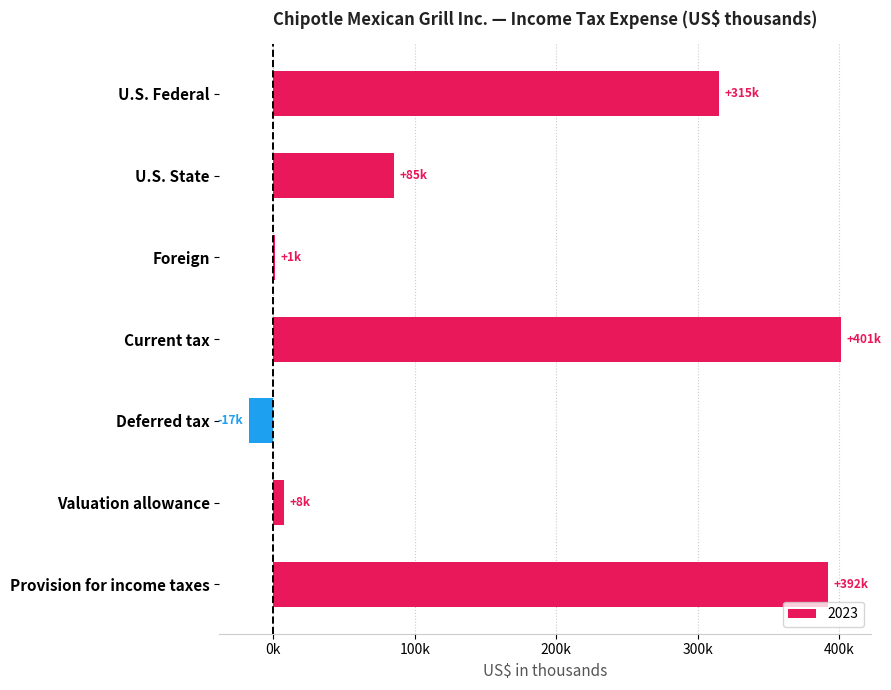

Are the bars horizontal?

Yes